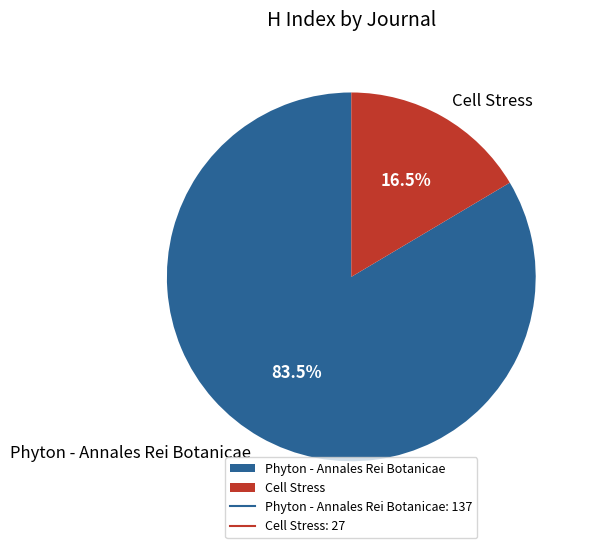

Rank the categories by value from lowest to highest.

Cell Stress, Phyton - Annales Rei Botanicae